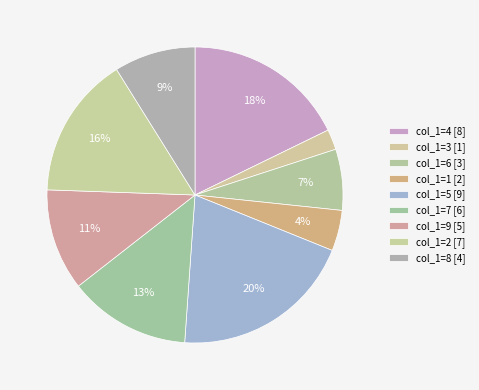

How many slices are in this pie chart?

9